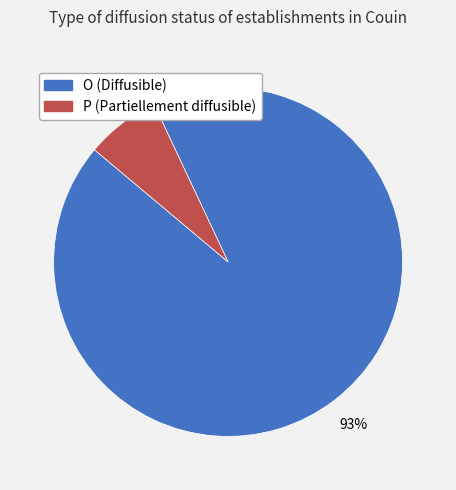

Count the number of slices in the pie.

2